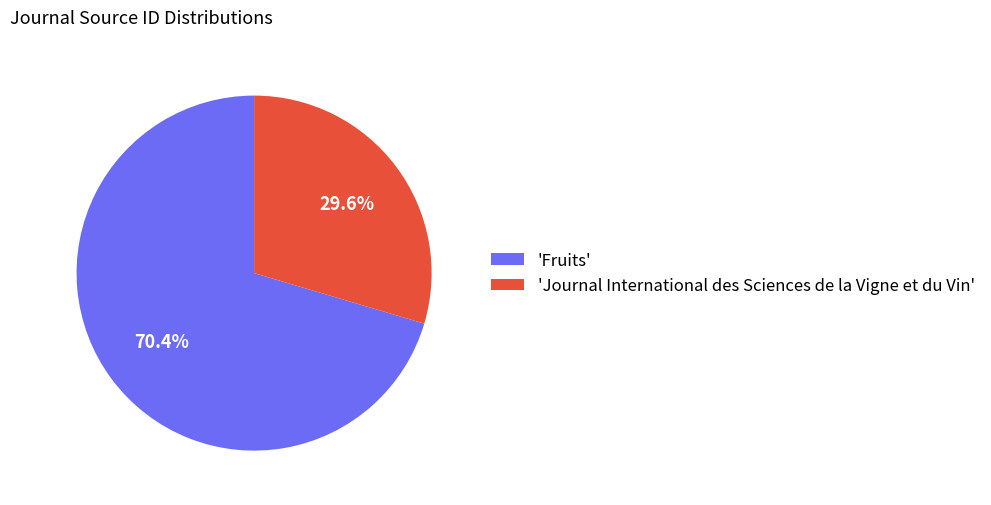

What percentage do 'Journal International des Sciences de la Vigne et du Vin' and 'Fruits' together represent?

100.0%